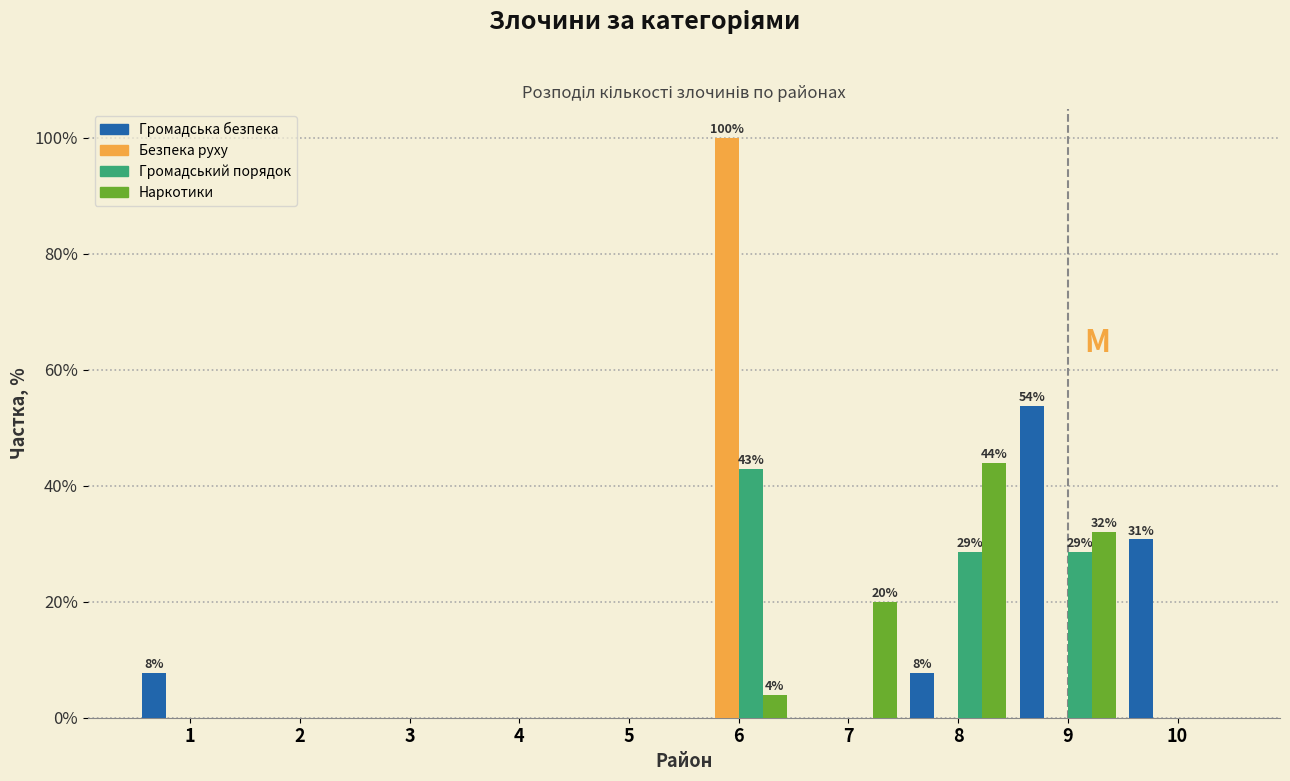

The Громадська безпека series shows 0.0 at 7. True or false?

True